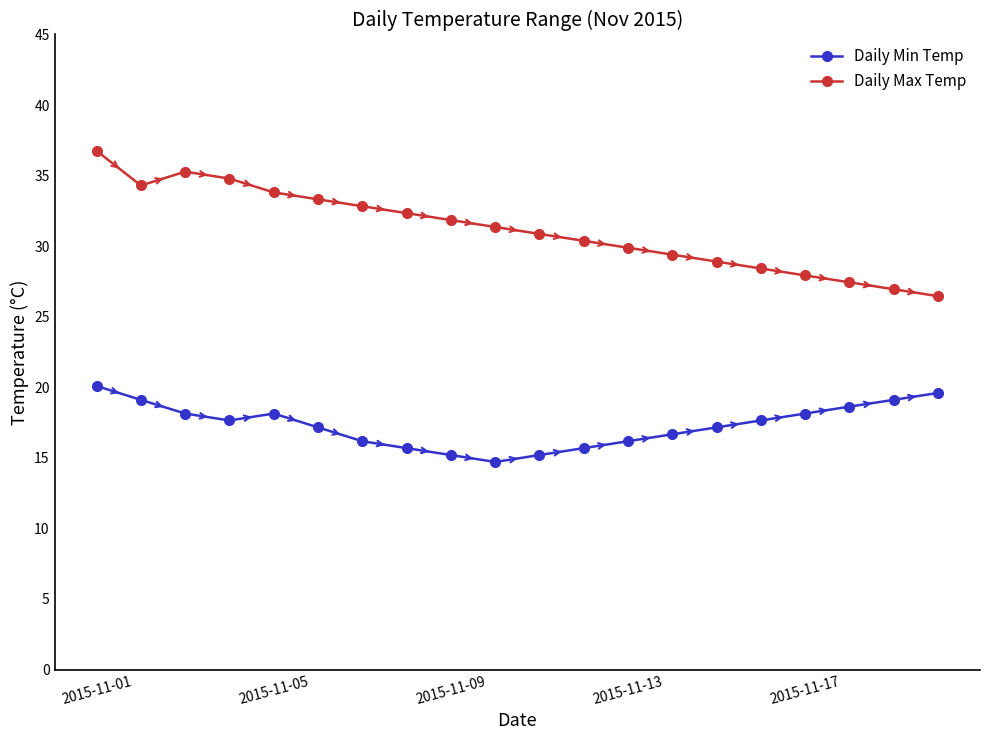

Which series has the largest range (max minus min)?

Daily Max Temp